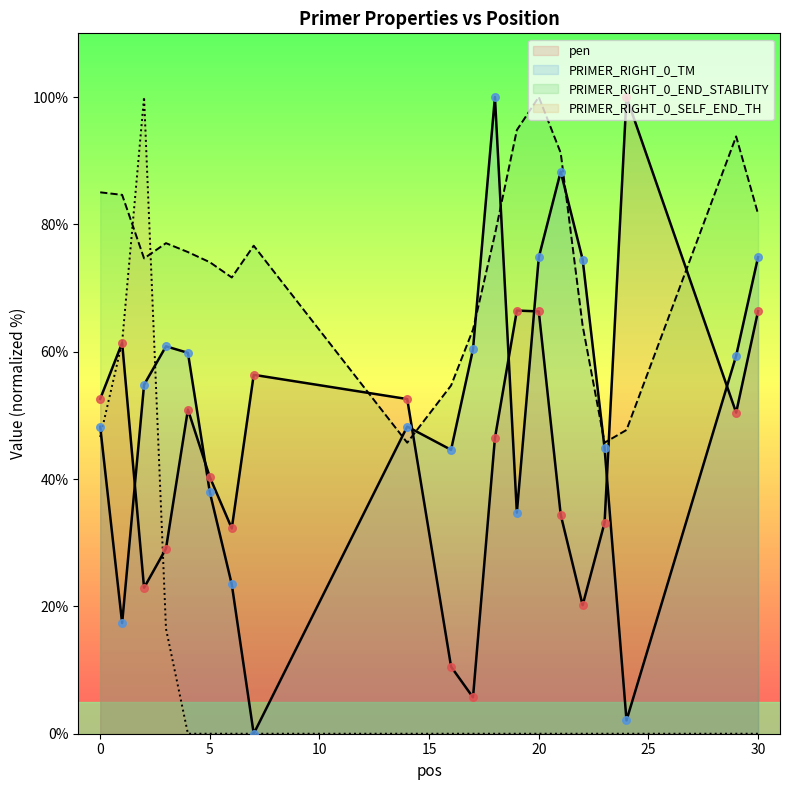

Which series has the largest Y range (max minus min)?

PRIMER_RIGHT_0_TM